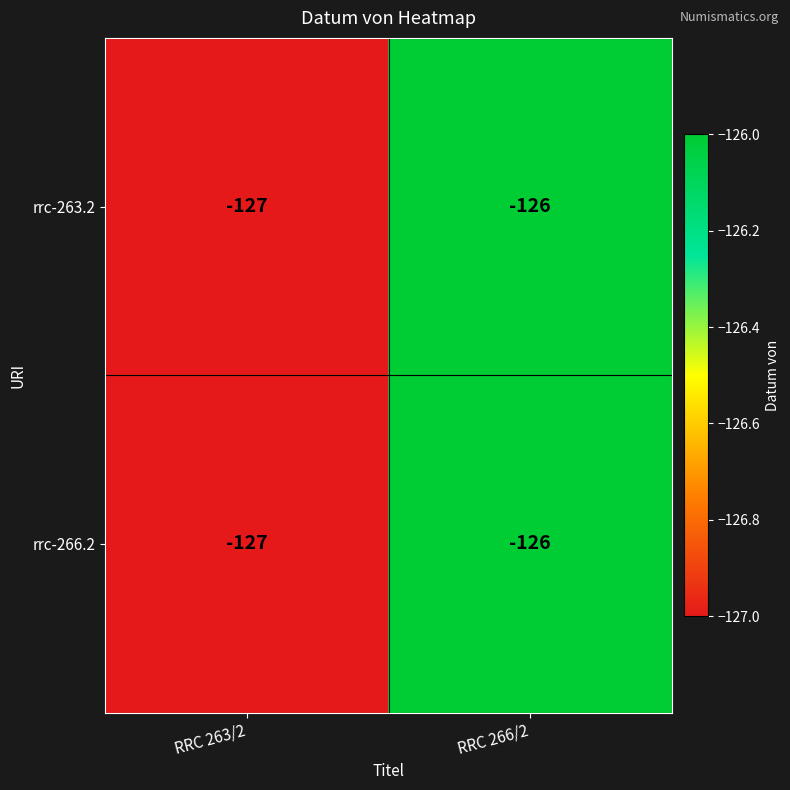

Reading left to right, list all the values displayed in this chart.

rrc-263.2: RRC 263/2=-127	RRC 266/2=-126
rrc-266.2: RRC 263/2=-127	RRC 266/2=-126